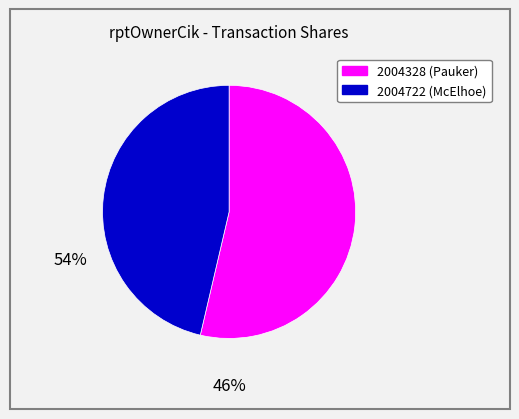

The 2004722 (McElhoe) slice represents 57% of the pie. True or false?

False